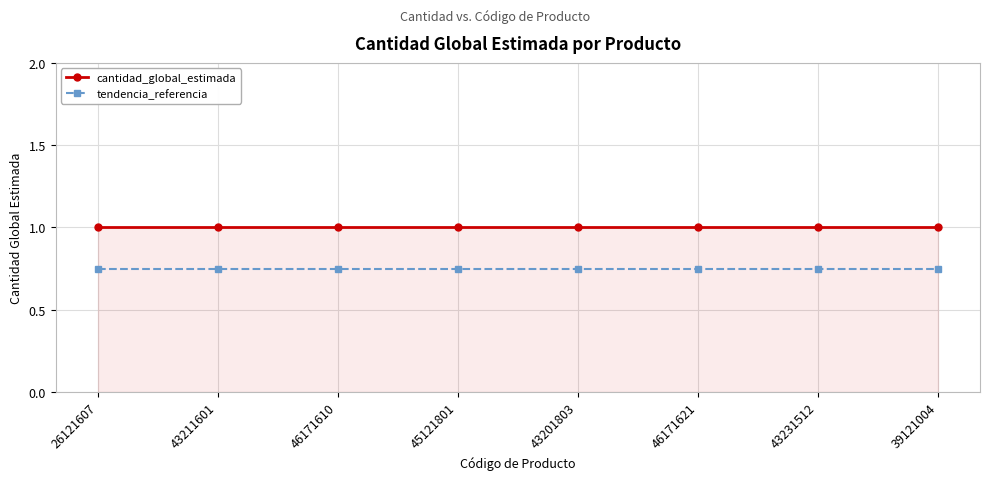

Is the value of cantidad_global_estimada at 46171610 greater than the value of tendencia_referencia at 26121607?

Yes